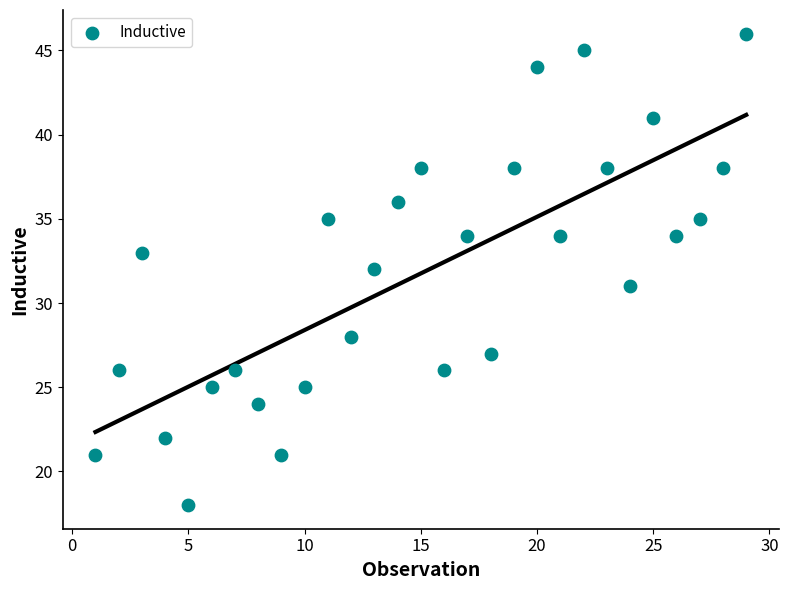

What is the range of Y values (max minus min)?

28